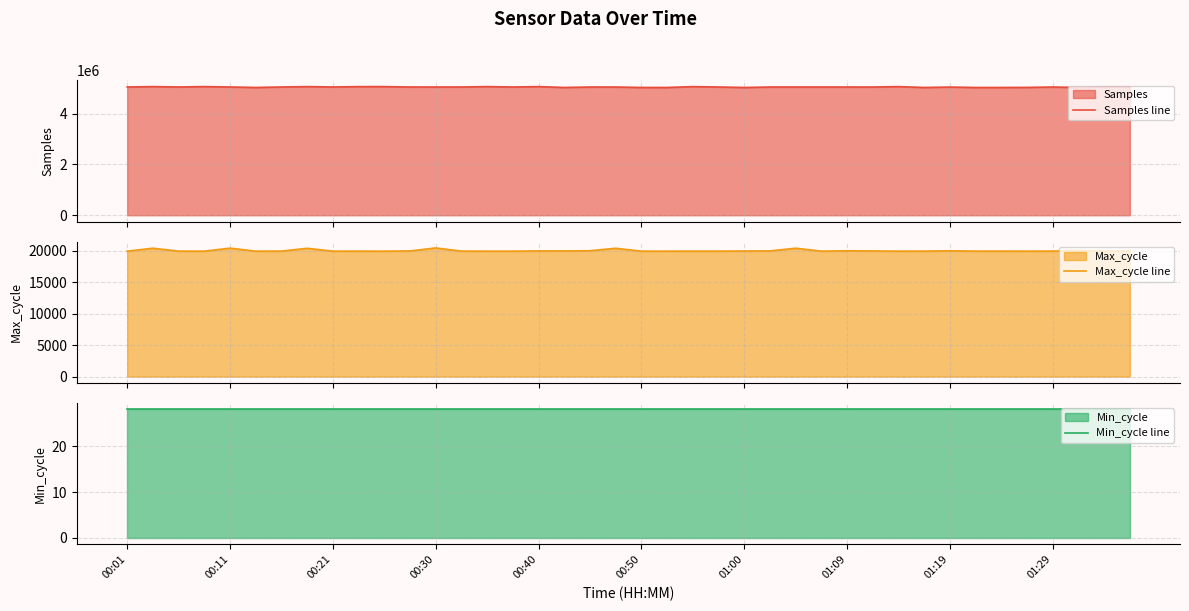

What is the minimum value for Max_cycle line?

19908